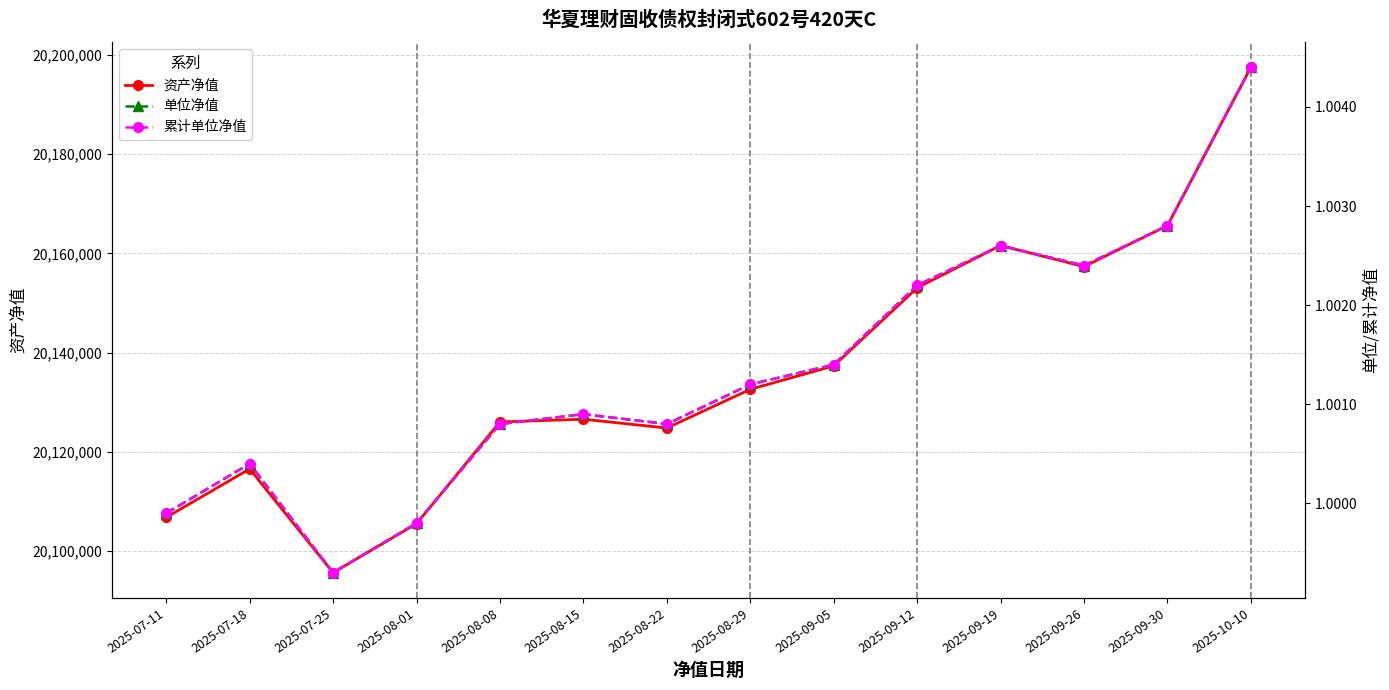

List the series in order of their peak value, highest first.

资产净值, 单位净值, 累计单位净值